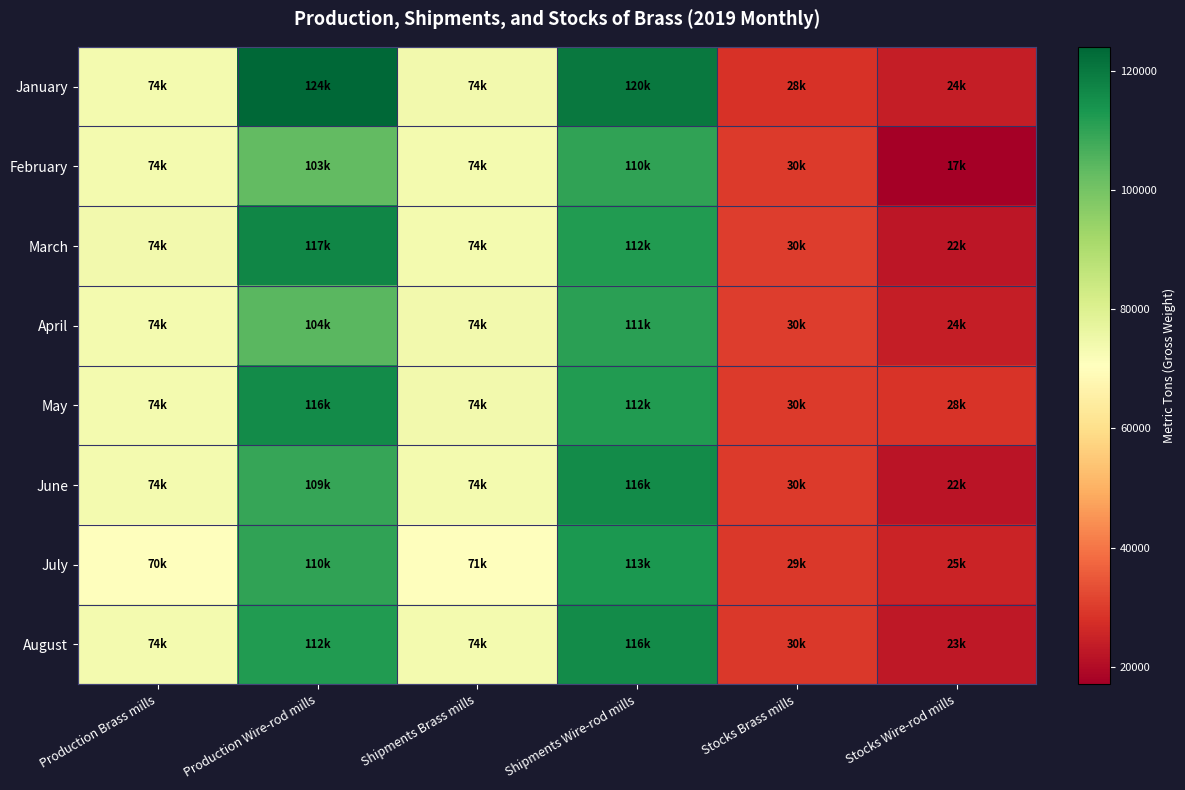

At which category is the sum across all series the highest?

Shipments Wire-rod mills